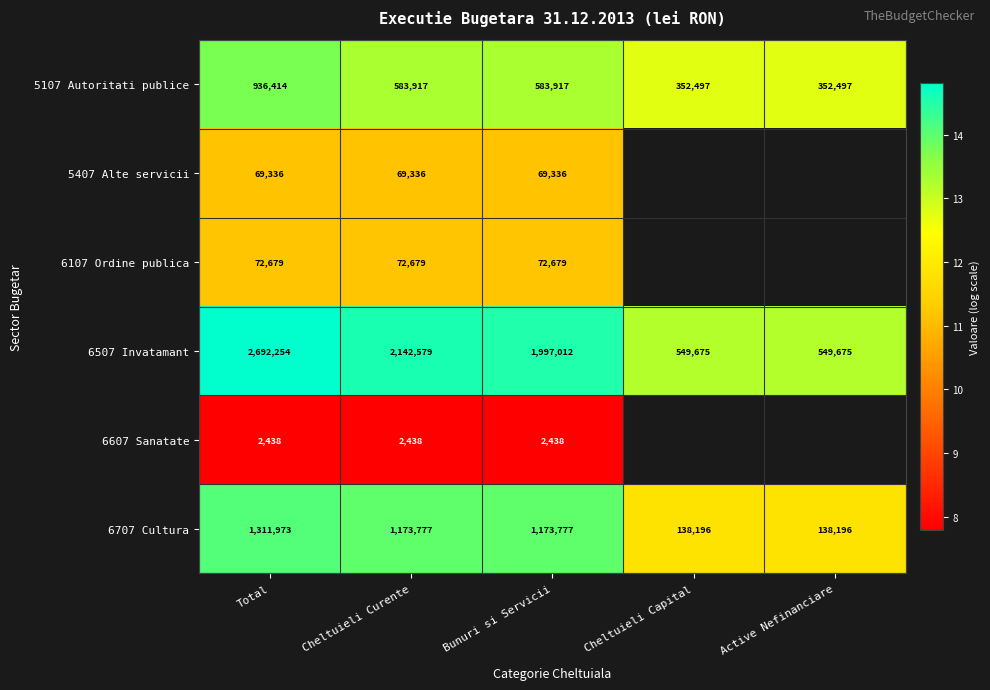

At which label does 6507 Invatamant first exceed 1997012?

Total